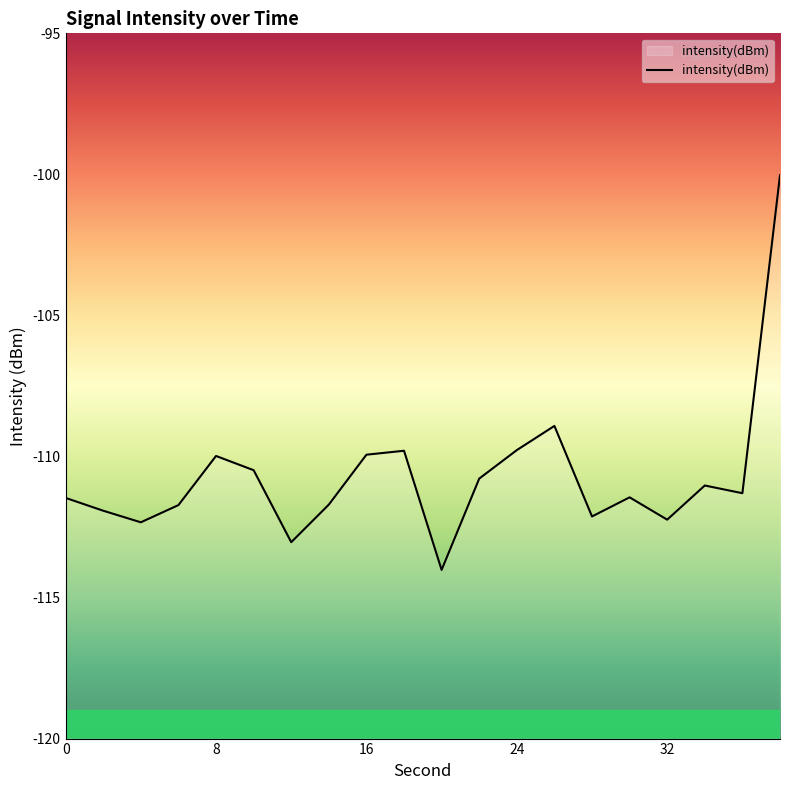

Does the chart have visible grid lines?

No